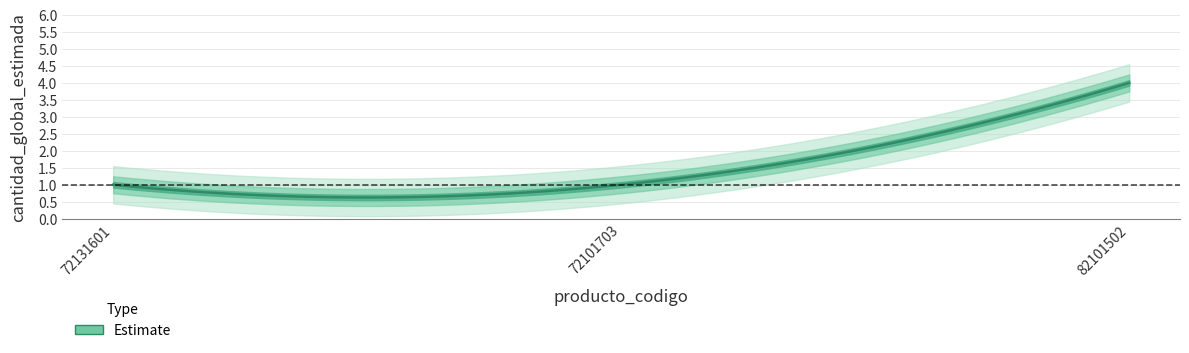

Between 72131601 and 82101502, which is larger?

82101502